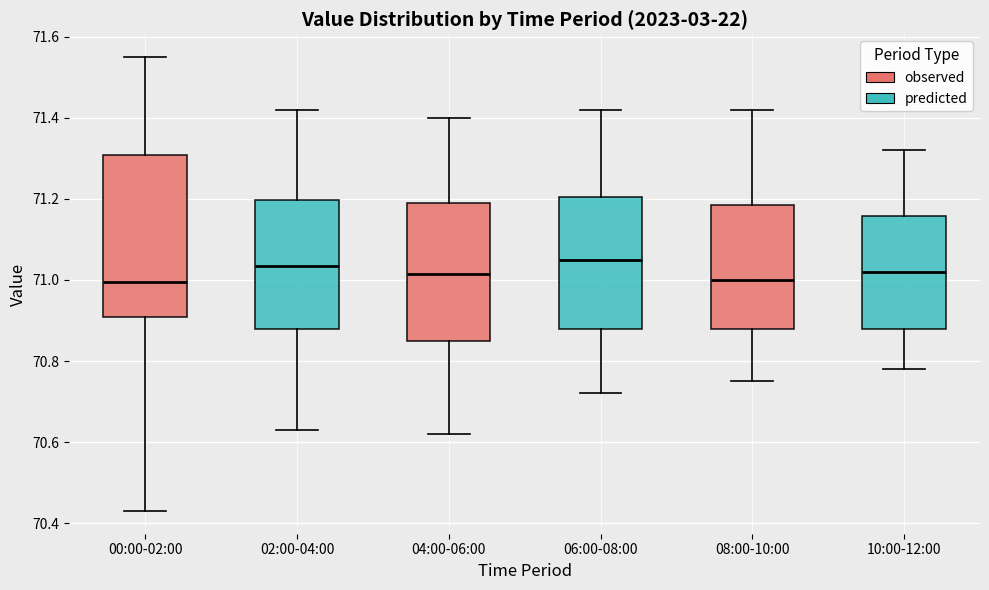

Reading left to right, read every box against the y-axis: the position of its median line, the range the box covers, and the ends of its whiskers. The values are not printed on the chart, so give them approximately, as read against the axis.

00:00-02:00: median 71.00, box 70.90 to 71.30, whiskers 70.44 to 71.56
02:00-04:00: median 71.04, box 70.88 to 71.20, whiskers 70.64 to 71.42
04:00-06:00: median 71.02, box 70.86 to 71.20, whiskers 70.62 to 71.40
06:00-08:00: median 71.06, box 70.88 to 71.20, whiskers 70.72 to 71.42
08:00-10:00: median 71.00, box 70.88 to 71.18, whiskers 70.76 to 71.42
10:00-12:00: median 71.02, box 70.88 to 71.16, whiskers 70.78 to 71.32